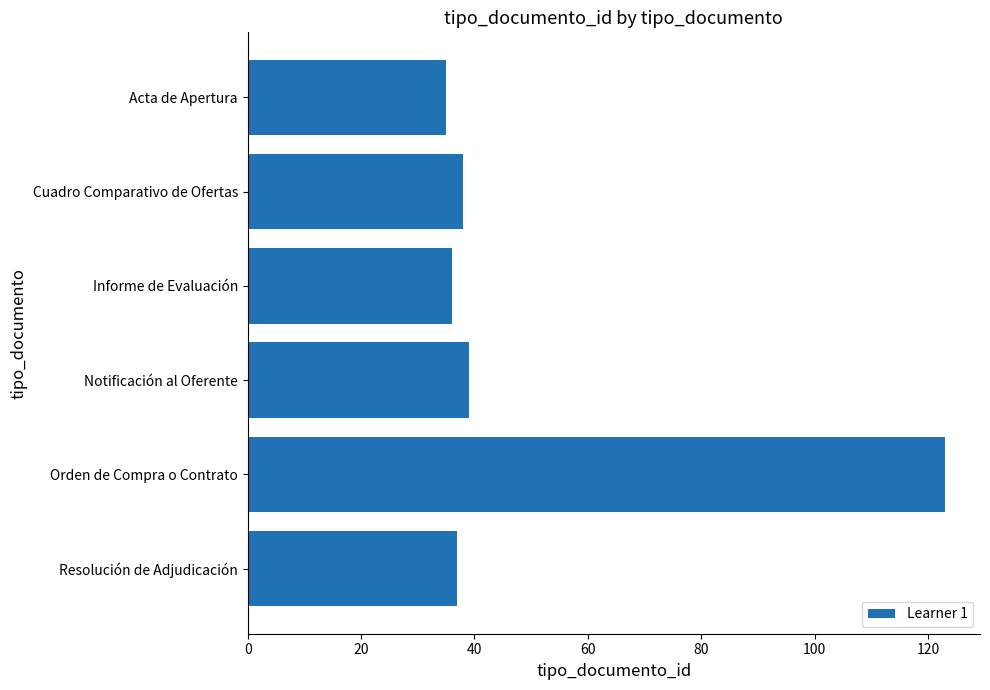

At which category does the chart reach its peak across all series?

Orden de Compra o Contrato